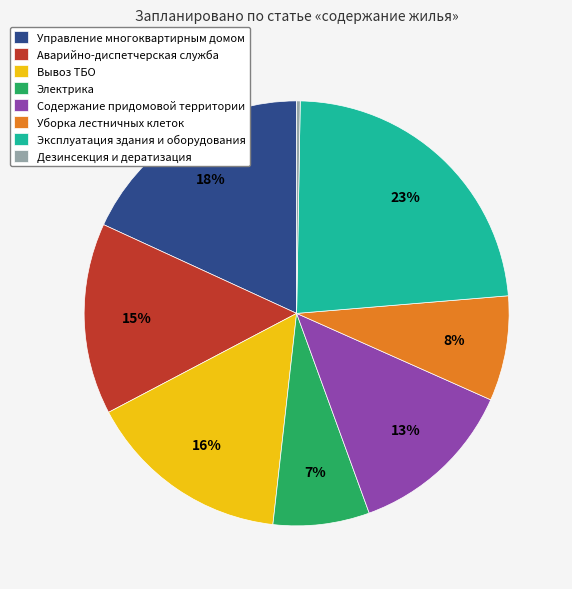

To the nearest percent, what portion does Уборка лестничных клеток represent?

8%